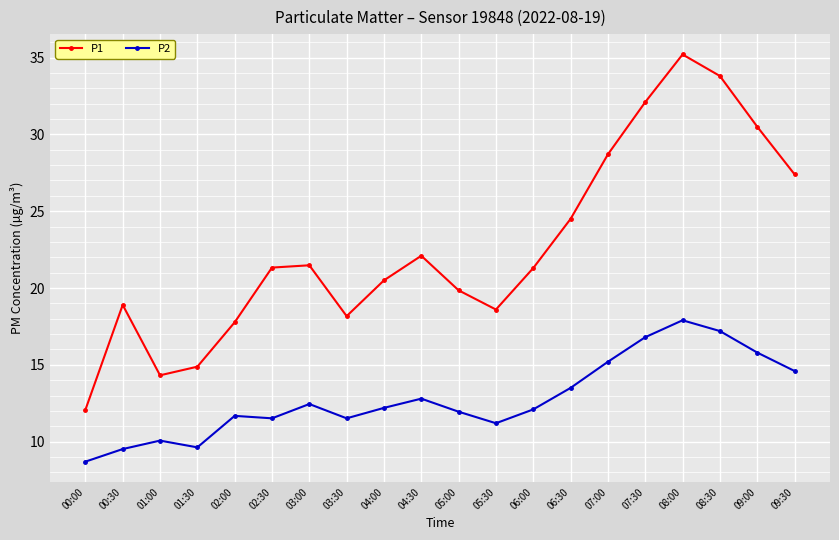

In P1, how many points are higher than both neighbors (excluding endpoints)?

4